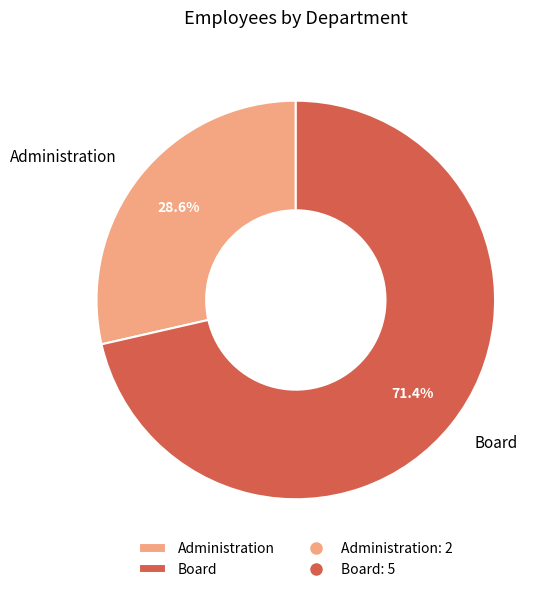

How many slices are in this pie chart?

2